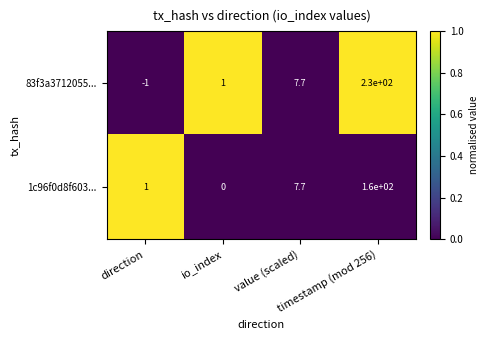

What is the minimum value shown in the chart?

-1.0